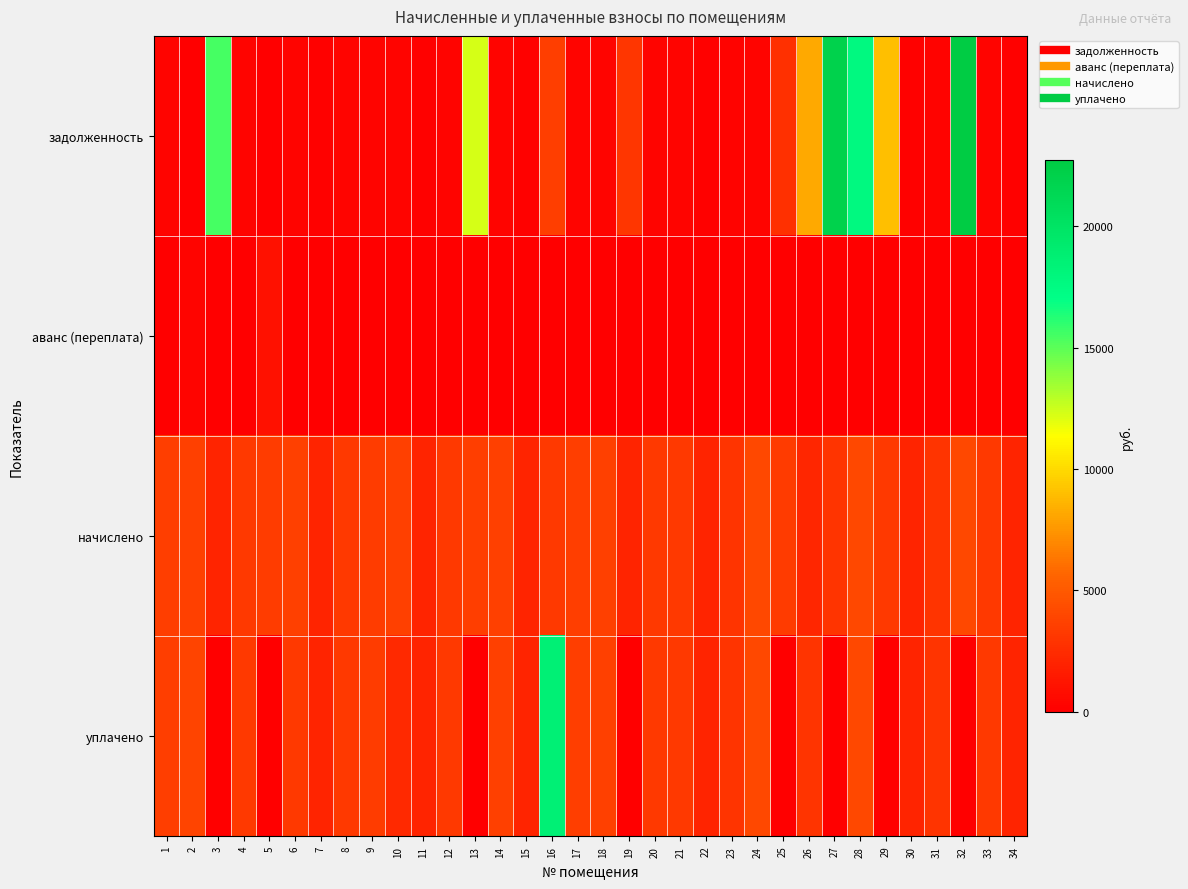

How many distinct data groups are displayed?

4